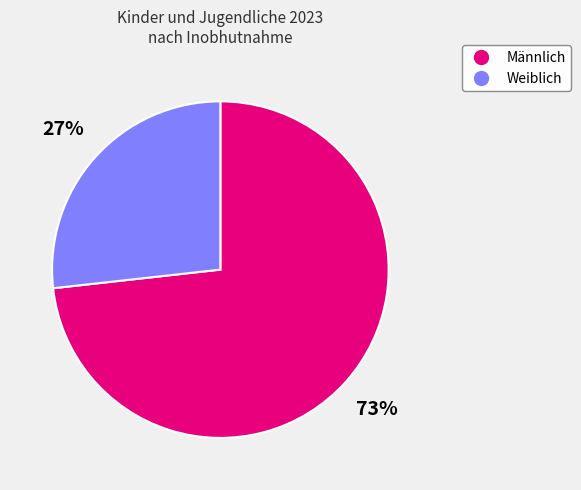

Rank the categories by value from highest to lowest.

Männlich, Weiblich